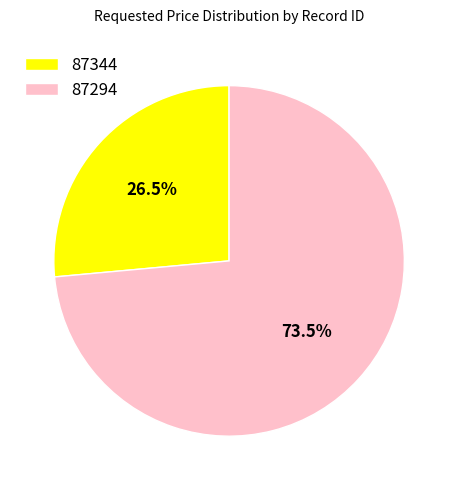

What is the largest slice in the pie chart?

87294